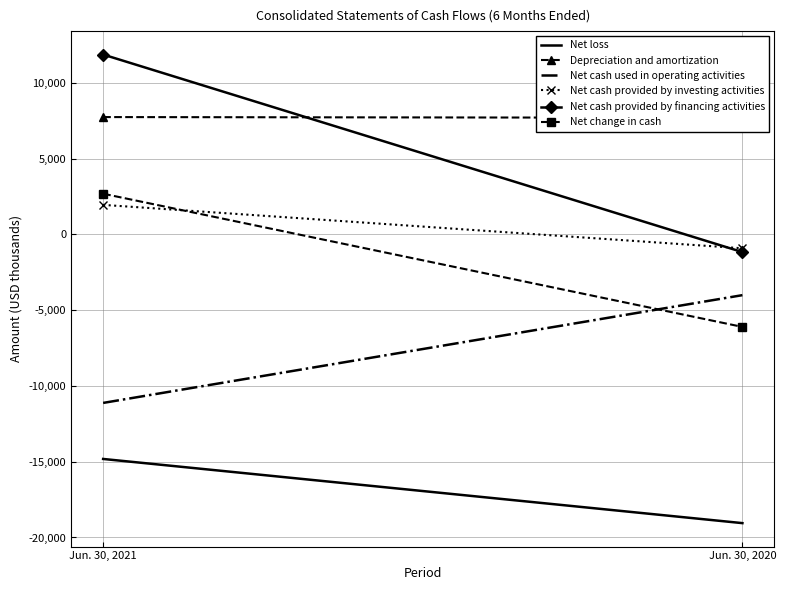

What is the sum of all Net cash provided by investing activities values?

1020